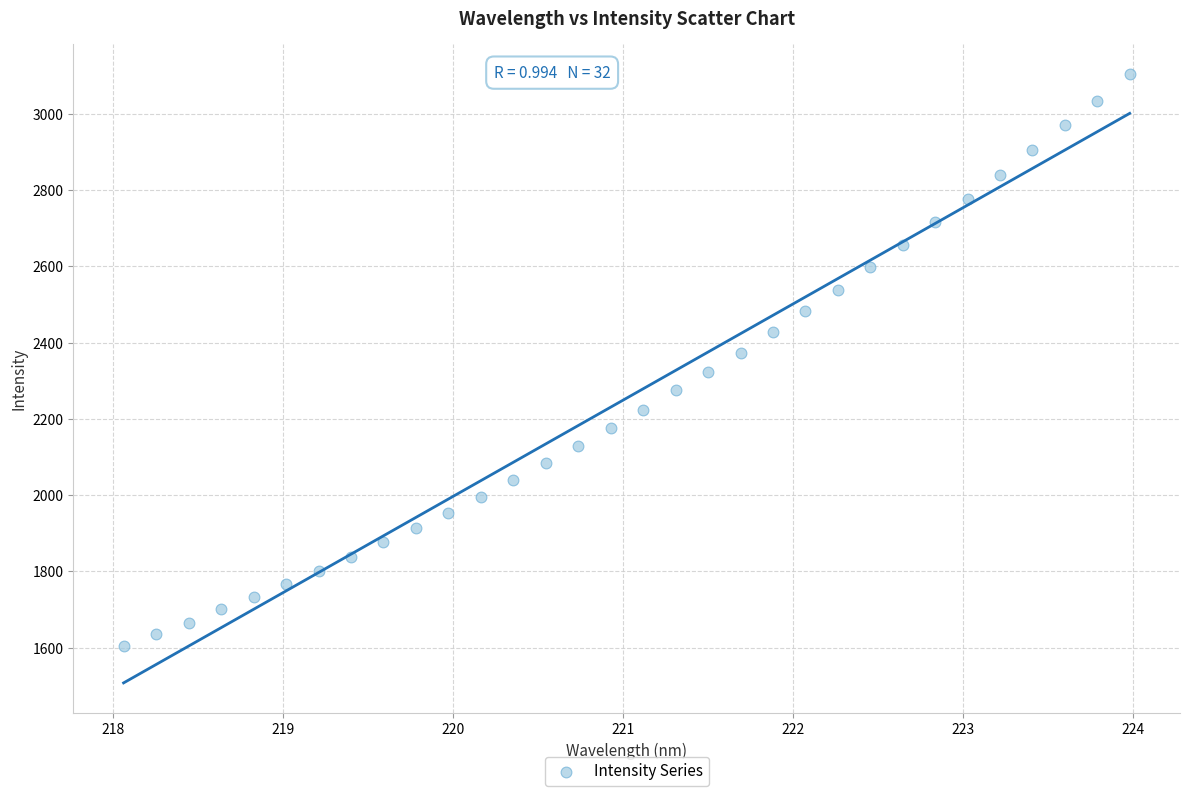

What is the range of X values (max minus min)?

5.9